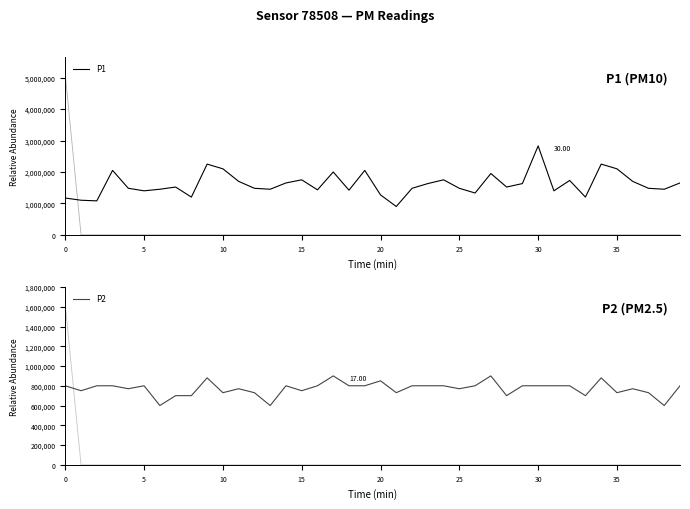

What is the maximum value shown in the chart?

2830000.0